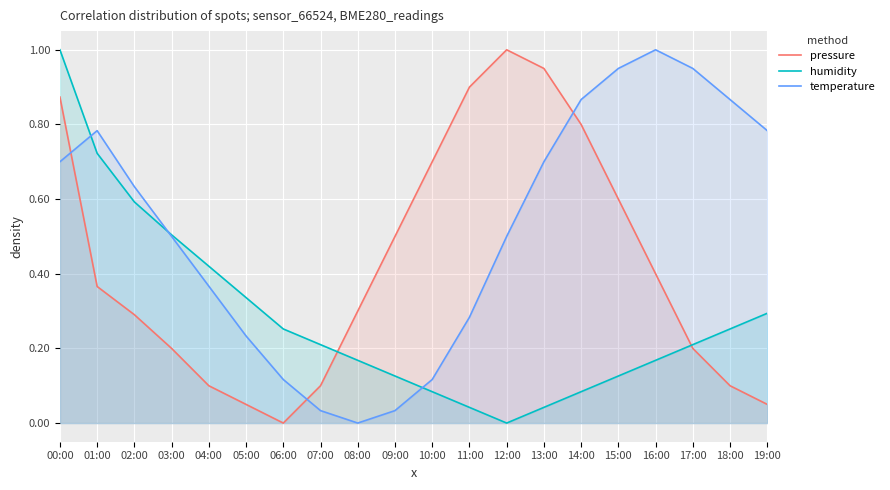

Rank the series by their maximum value, from highest to lowest.

pressure, humidity, temperature